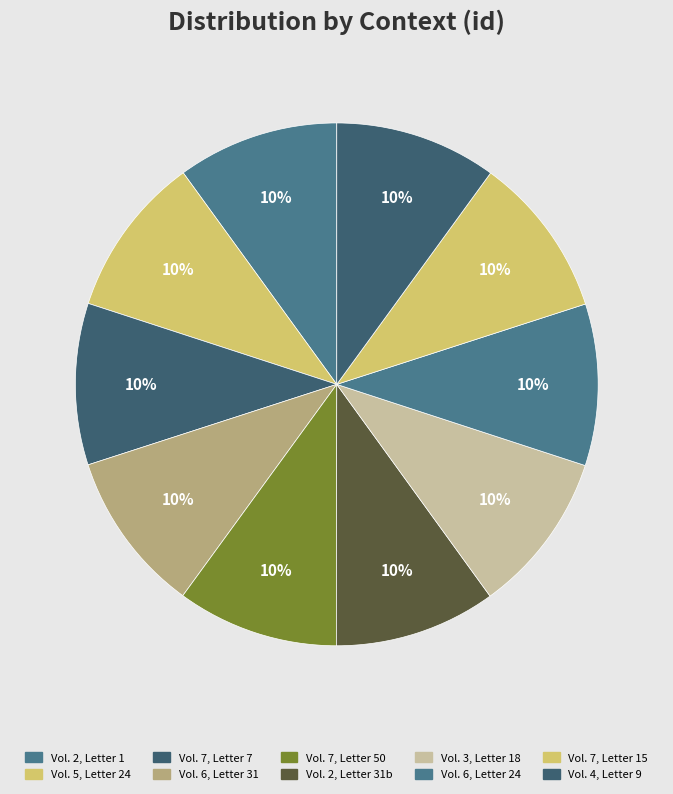

To the nearest percent, what percentage of the pie is Vol. 2, Letter 1?

10%